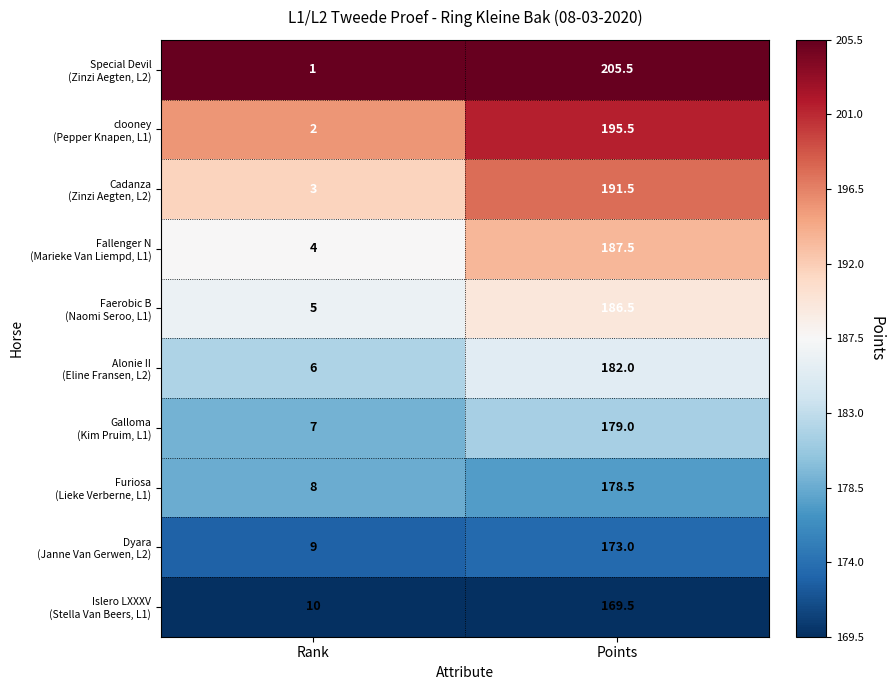

What is the difference between the highest and lowest values at Rank?

9.0